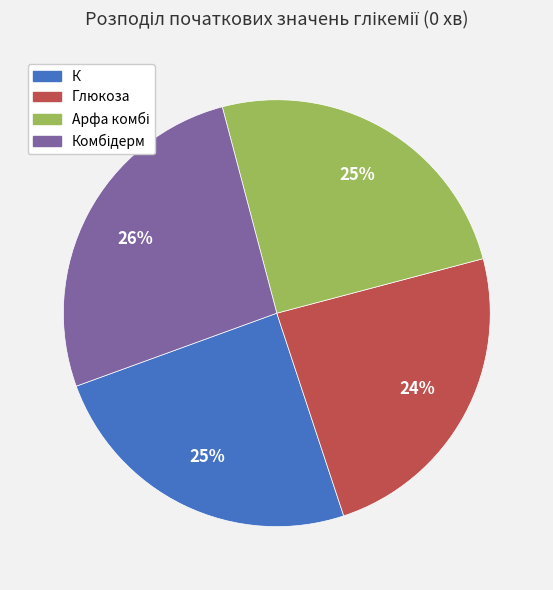

Is there a majority slice in this chart?

No